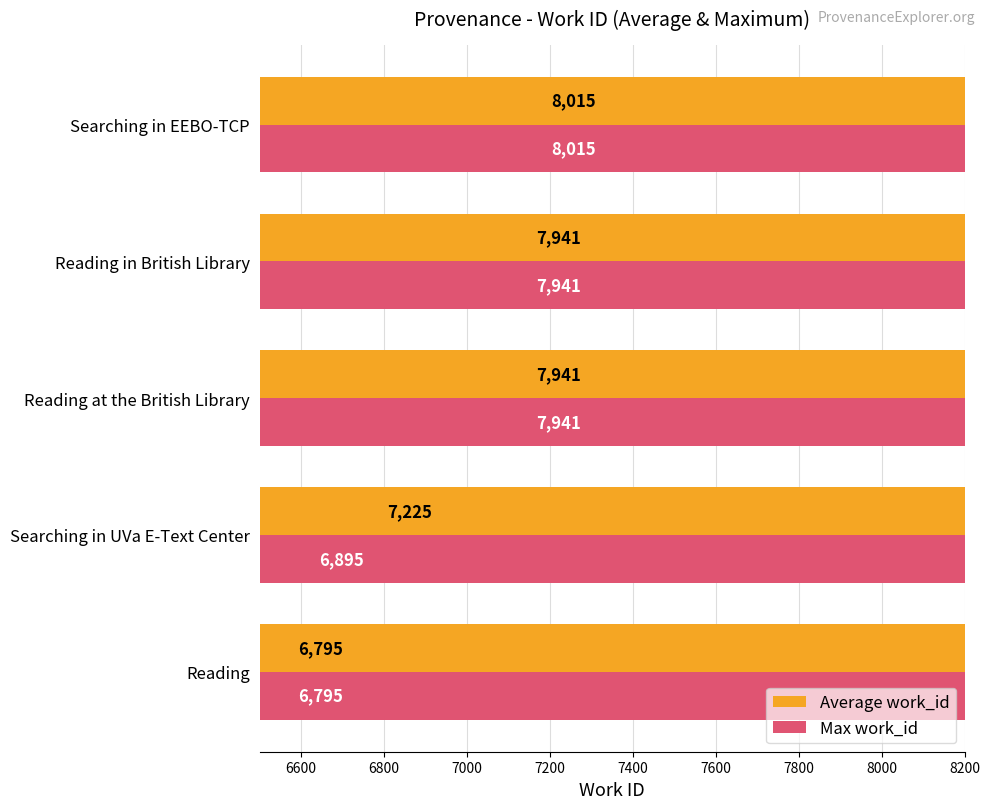

What is the greatest value displayed?

8015